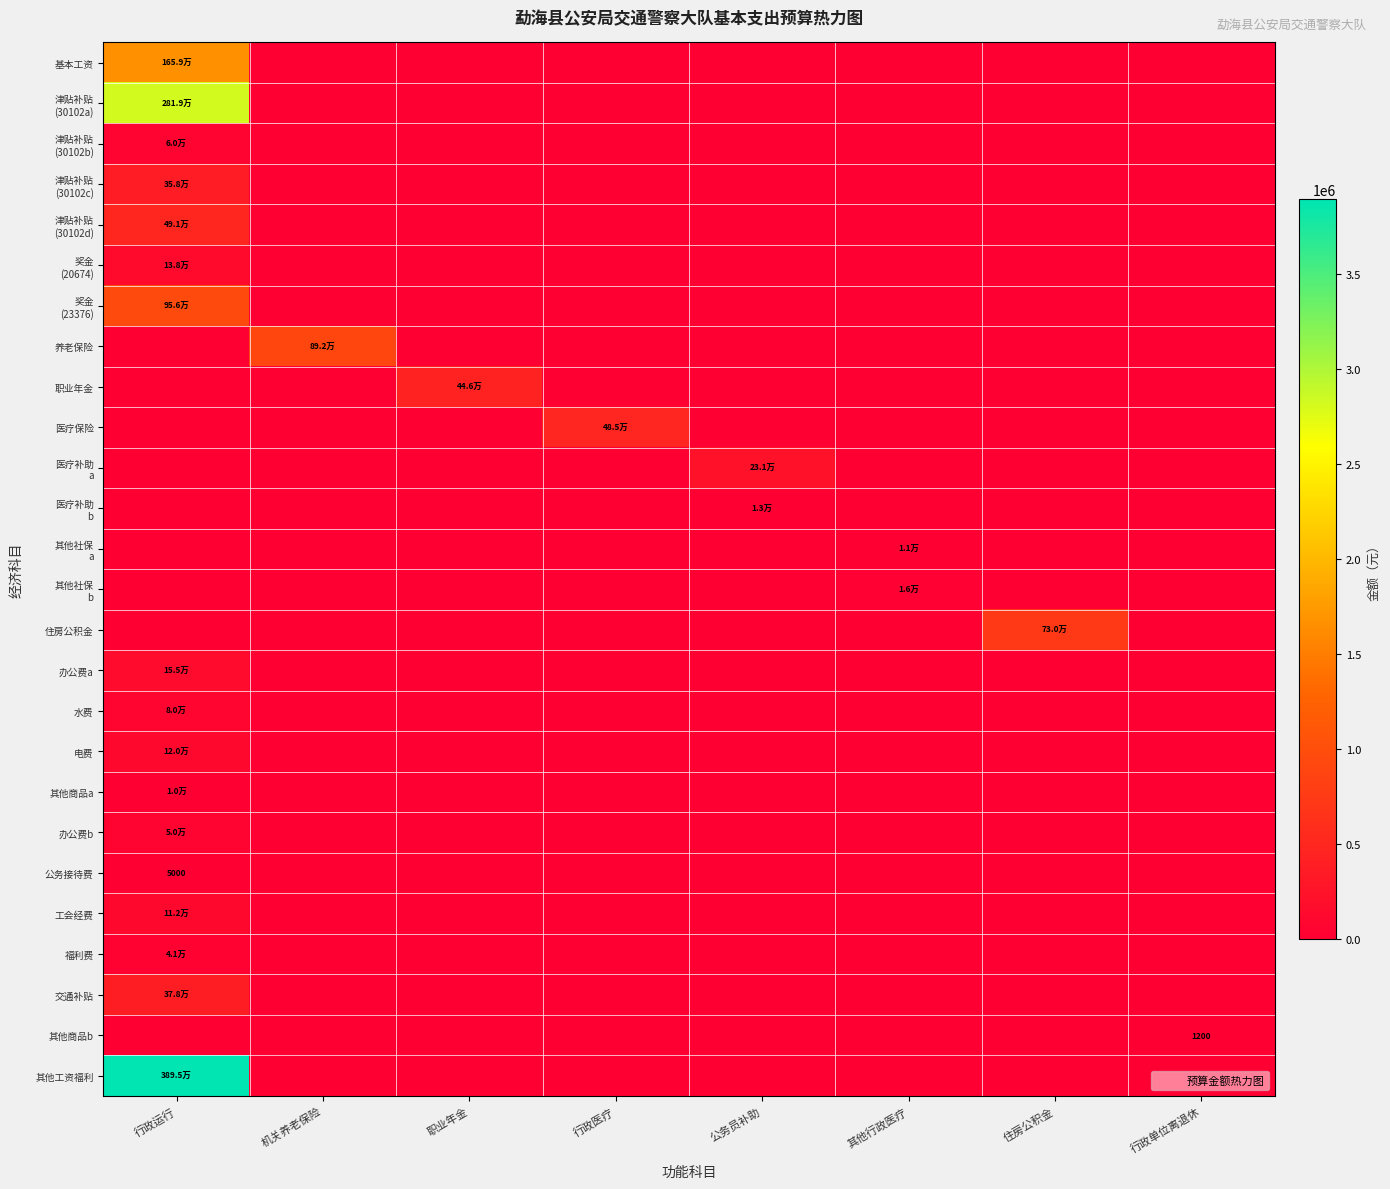

True or false: 其他商品a has a value of 4364.8 at 行政单位离退休.

False